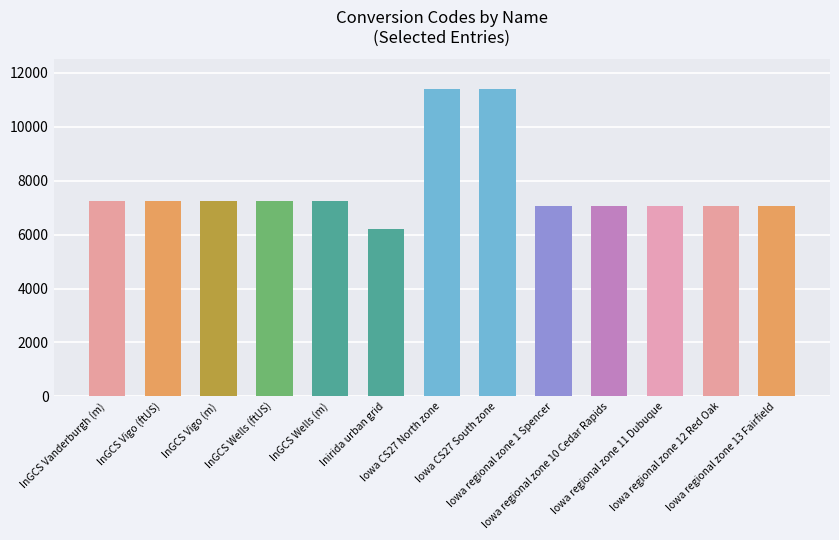

What is the average value?

7735